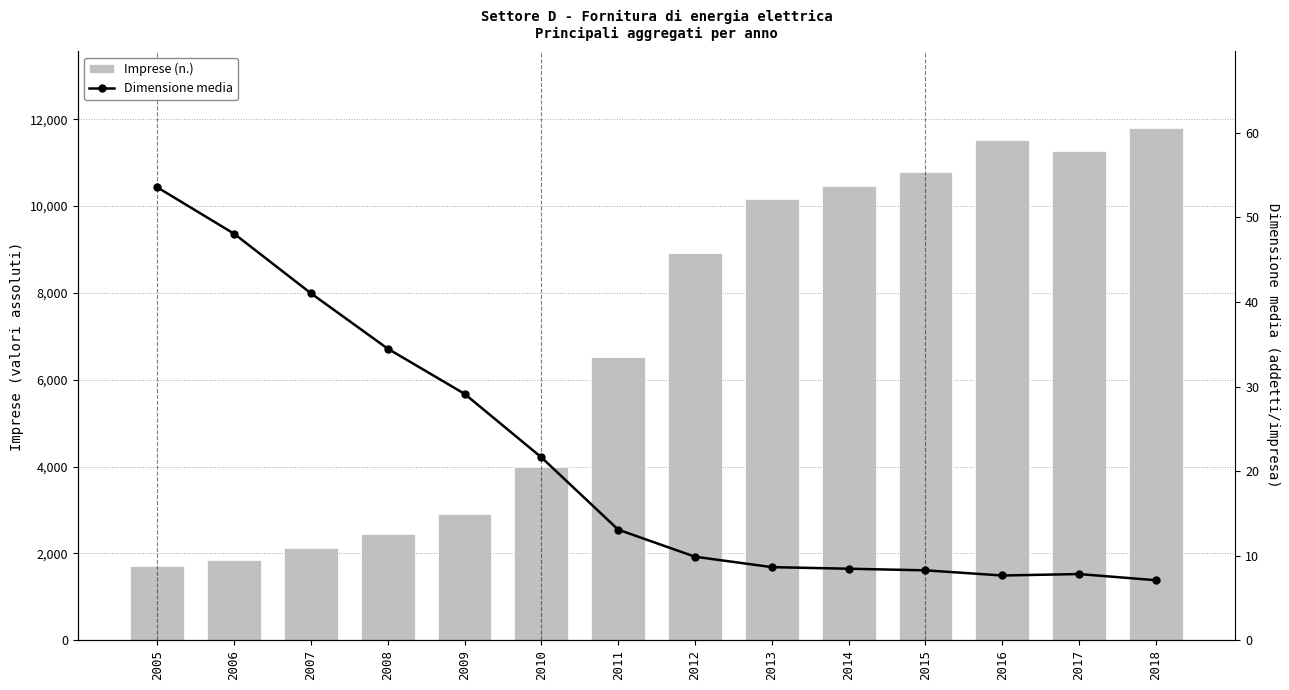

What is the value of the Imprese (n.) bar at the 2nd from the left?

1852.0